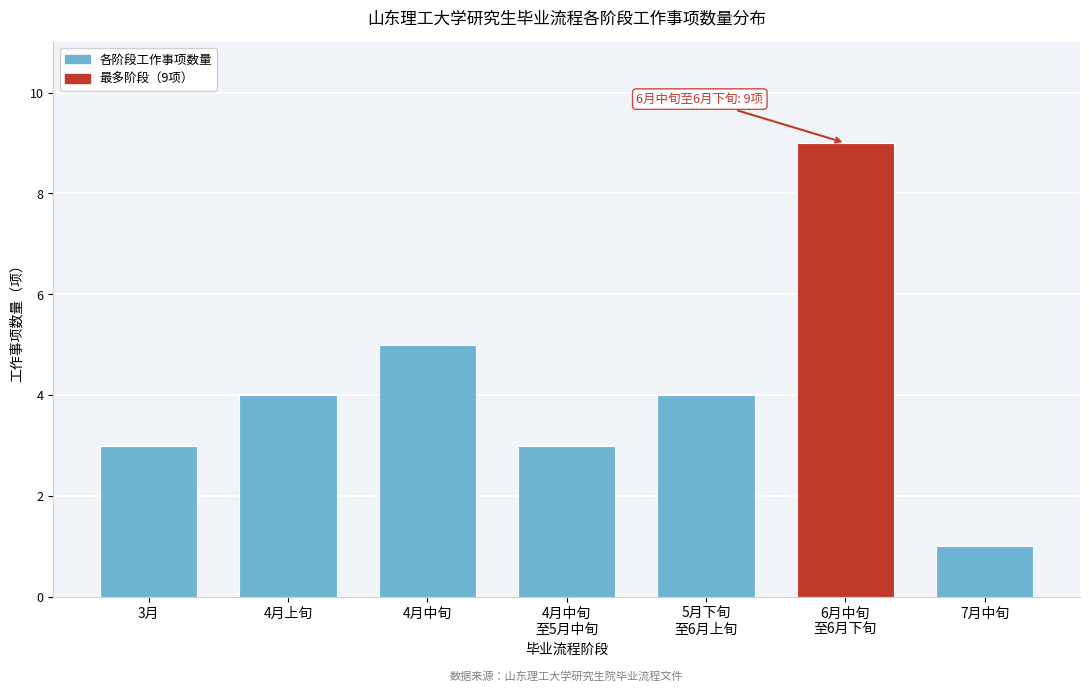

Reading left to right, transcribe all the data shown in this chart.

3	4	5	3	4	9	1